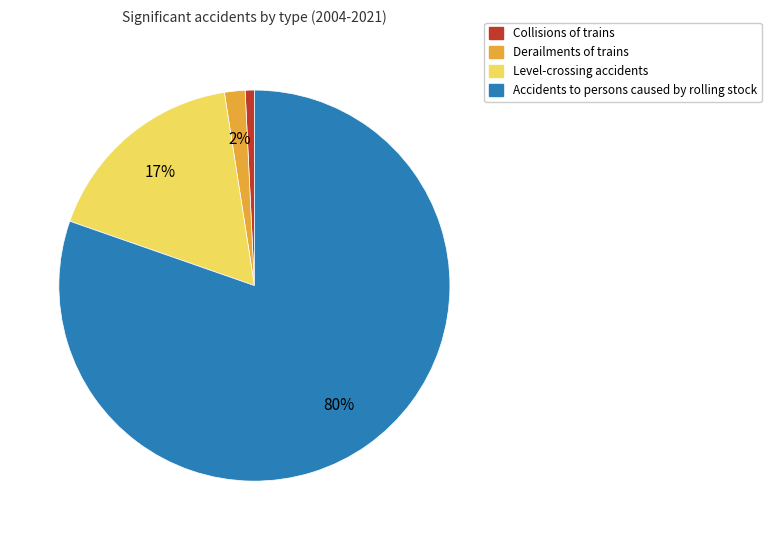

Is there any slice that represents more than half of the pie?

Yes